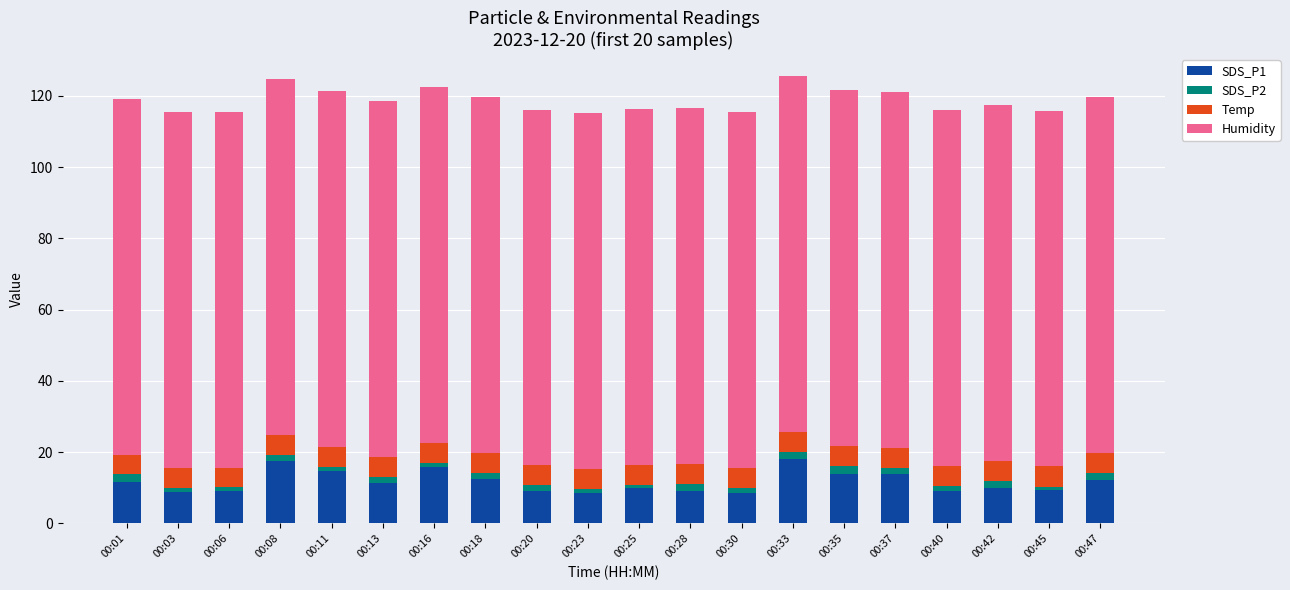

The value of SDS_P1 at 00:33 is 27.6. True or false?

False